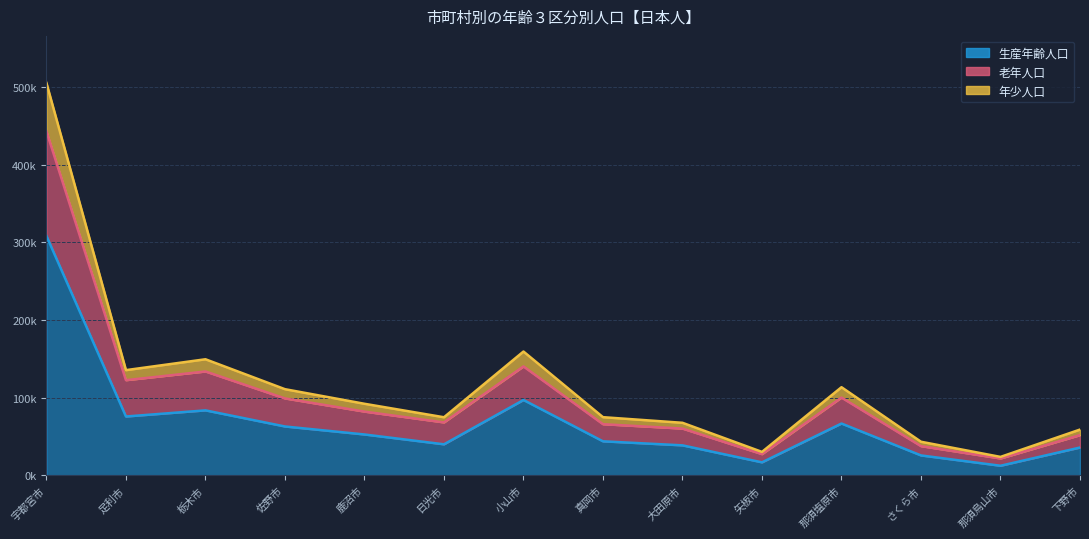

True or false: 老年人口 and 年少人口 cross at least once.

False